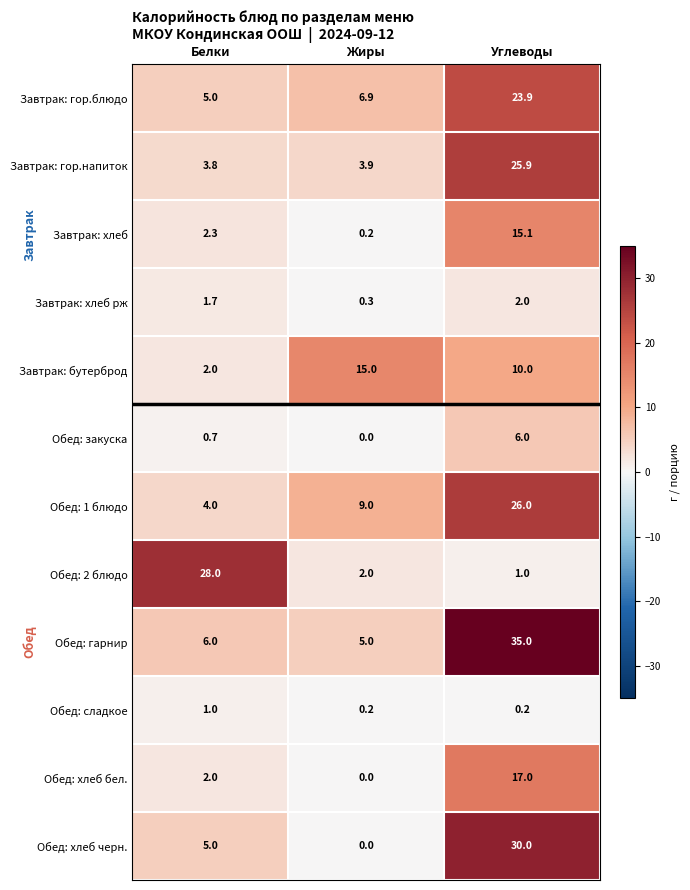

What is the difference between the maximum and minimum values in the Обед: хлеб черн. series?

30.0